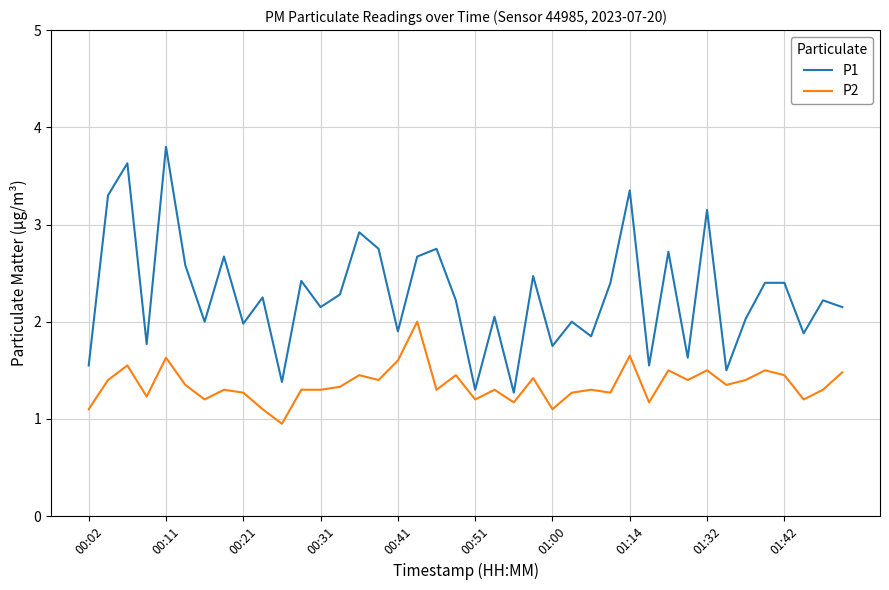

How many values in the P2 series exceed 1?

39